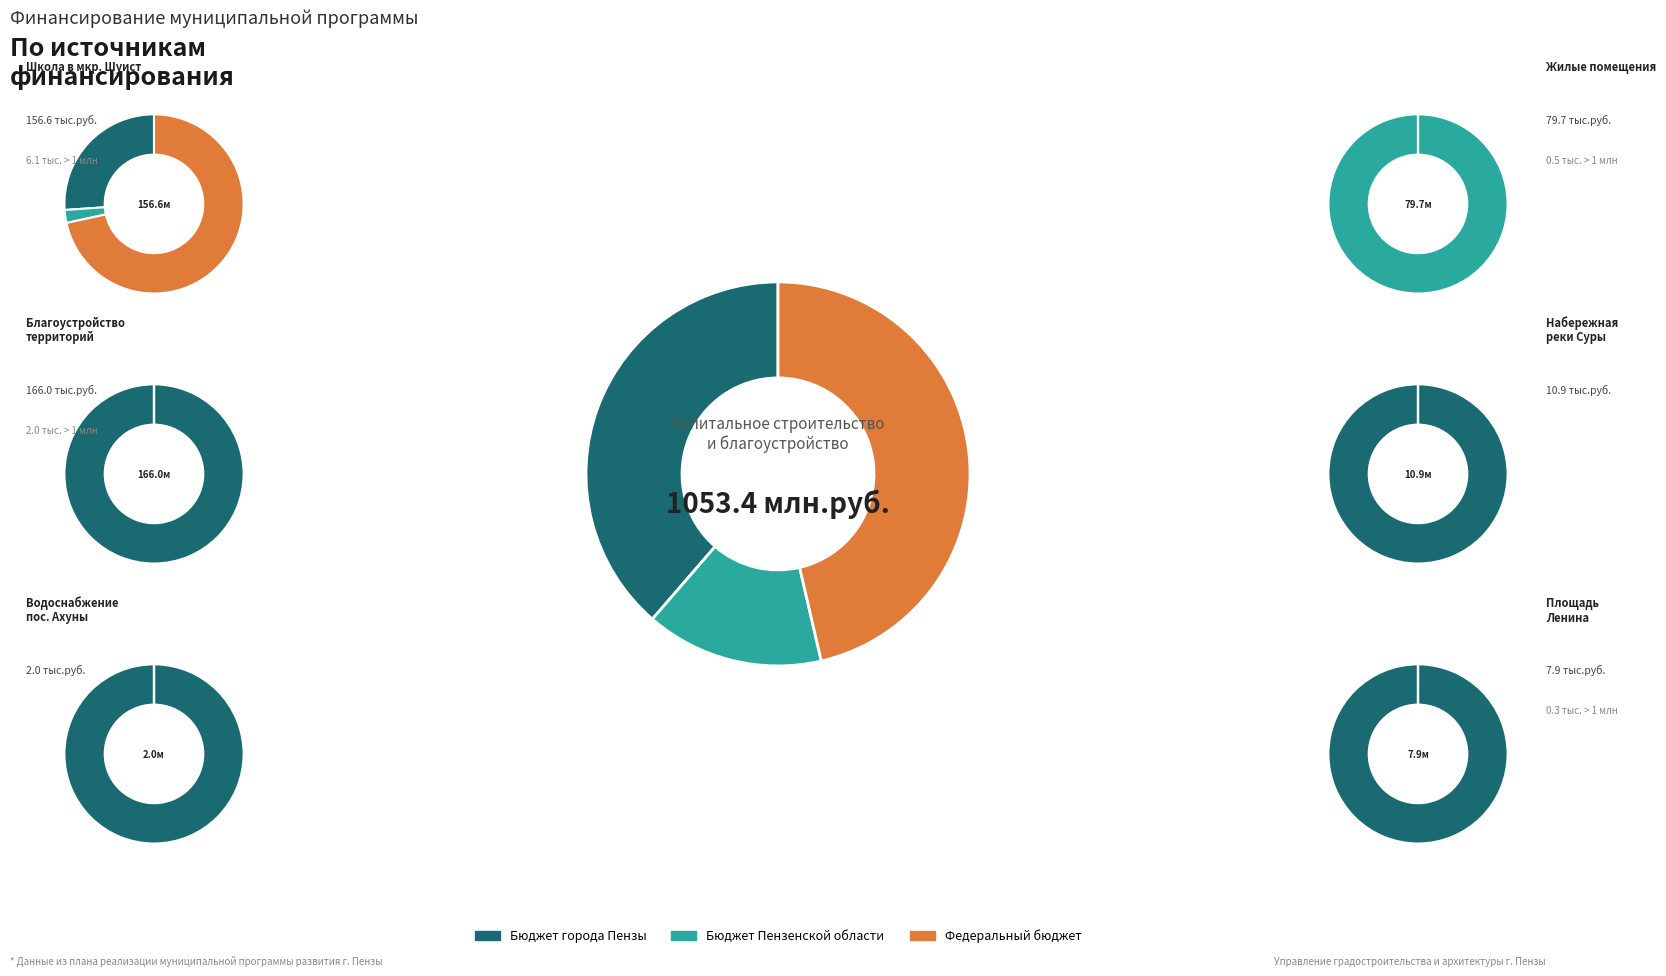

Approximately how many times larger is the value at бюджет Пензенской области compared to бюджет города Пензы?

0.4